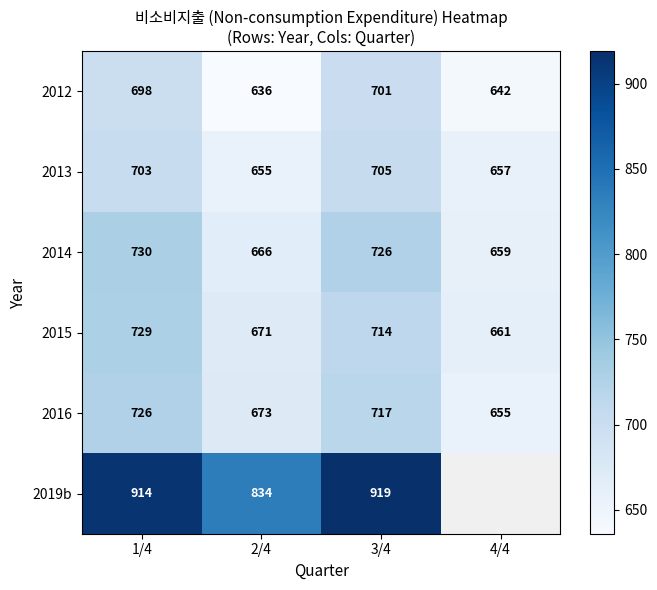

The 2012 series shows 1035 at 4/4. True or false?

False